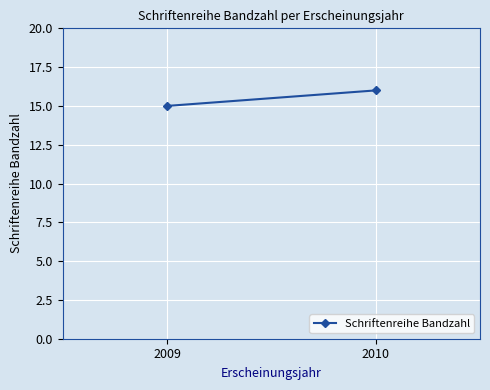

What is the sum of all values?

31